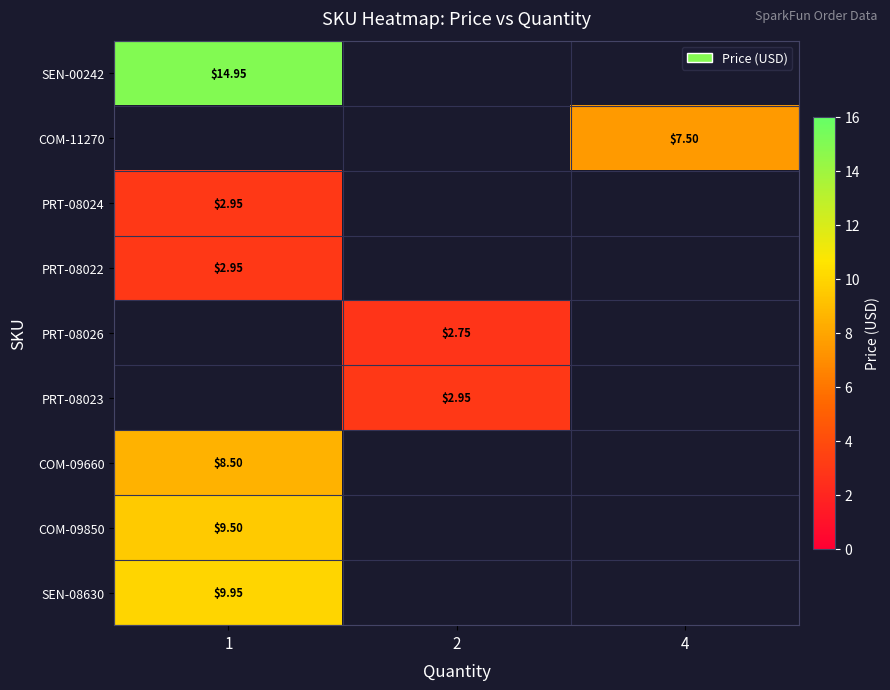

What is the smallest value displayed?

2.8